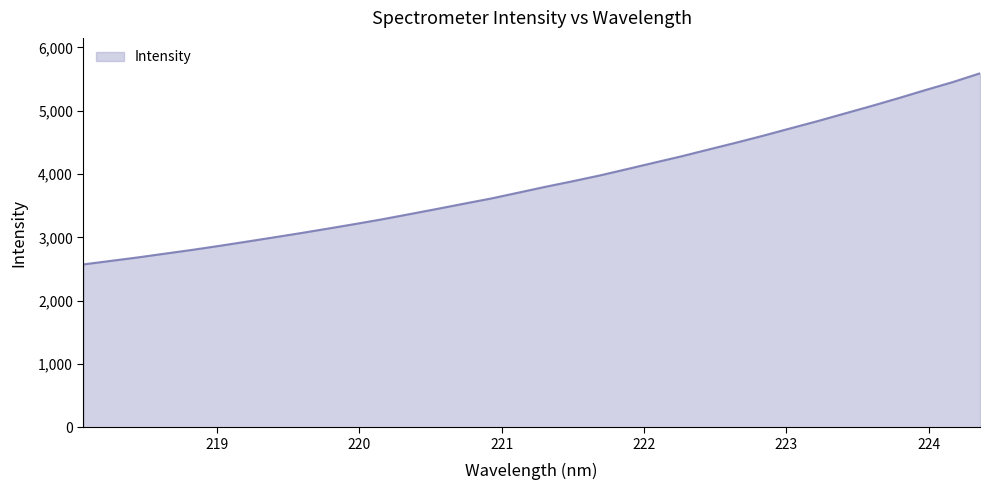

What is the smallest value displayed?

2572.7